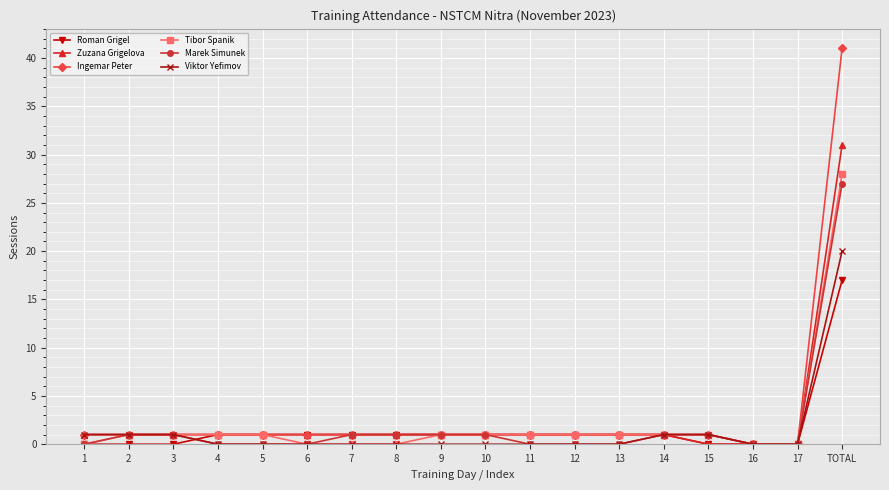

Which series has the widest spread of values?

Ingemar Peter